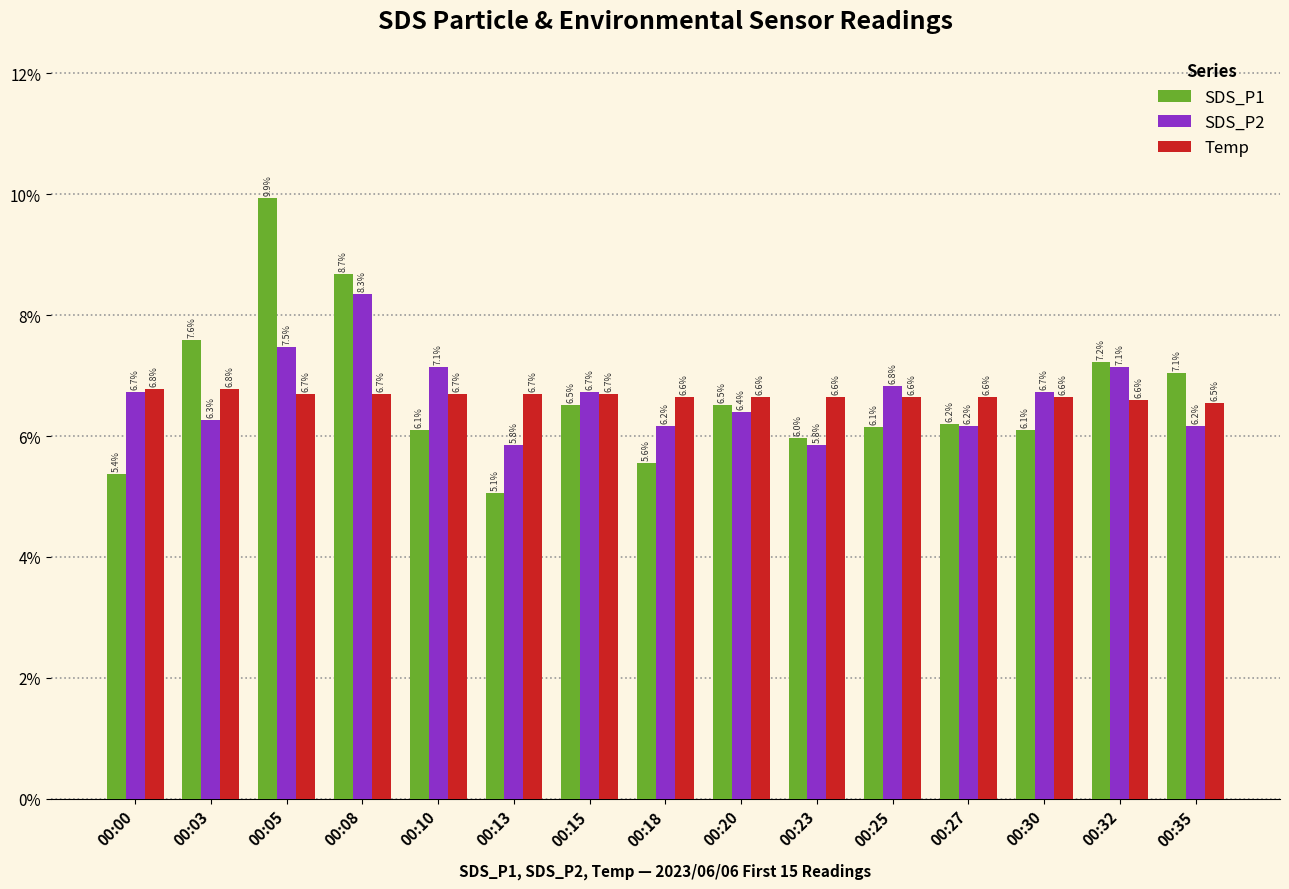

Reading left to right, list all the values displayed in this chart.

SDS_P1: 00:00=5.4	00:03=7.6	00:05=9.9	00:08=8.7	00:10=6.1	00:13=5.1	00:15=6.5	00:18=5.6	00:20=6.5	00:23=6.0	00:25=6.1	00:27=6.2	00:30=6.1	00:32=7.2	00:35=7.1
SDS_P2: 00:00=6.7	00:03=6.3	00:05=7.5	00:08=8.3	00:10=7.1	00:13=5.8	00:15=6.7	00:18=6.2	00:20=6.4	00:23=5.8	00:25=6.8	00:27=6.2	00:30=6.7	00:32=7.1	00:35=6.2
Temp: 00:00=6.8	00:03=6.8	00:05=6.7	00:08=6.7	00:10=6.7	00:13=6.7	00:15=6.7	00:18=6.6	00:20=6.6	00:23=6.6	00:25=6.6	00:27=6.6	00:30=6.6	00:32=6.6	00:35=6.5